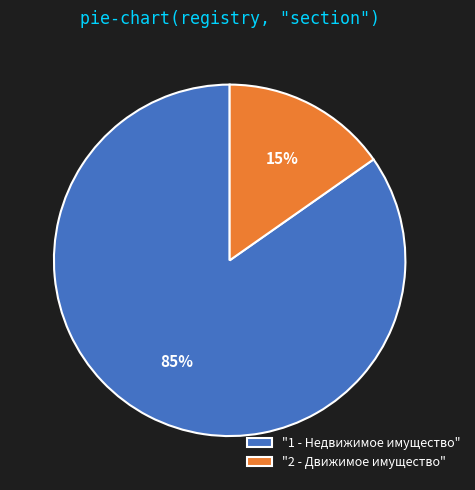

What is the largest slice in the pie chart?

"1 - Недвижимое имущество"